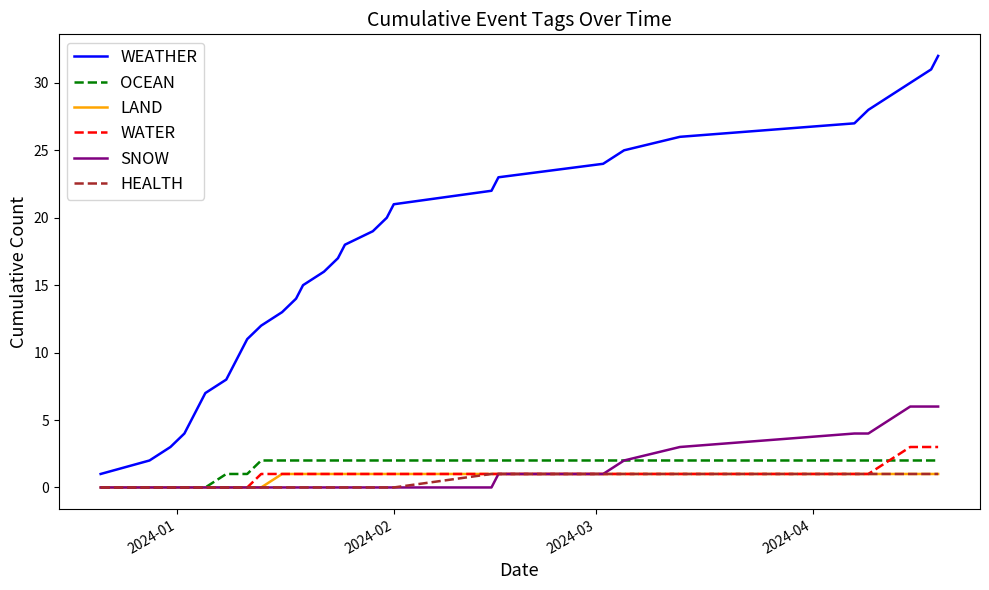

What is the difference between the second highest and second lowest values in the WEATHER series?

29